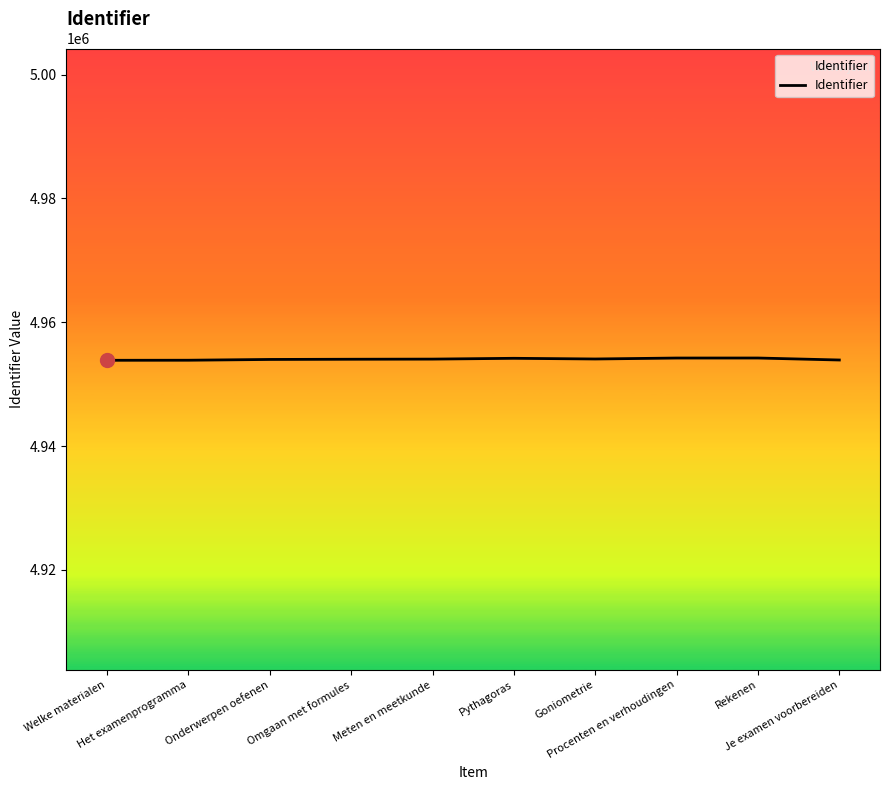

Does the chart have visible grid lines?

No